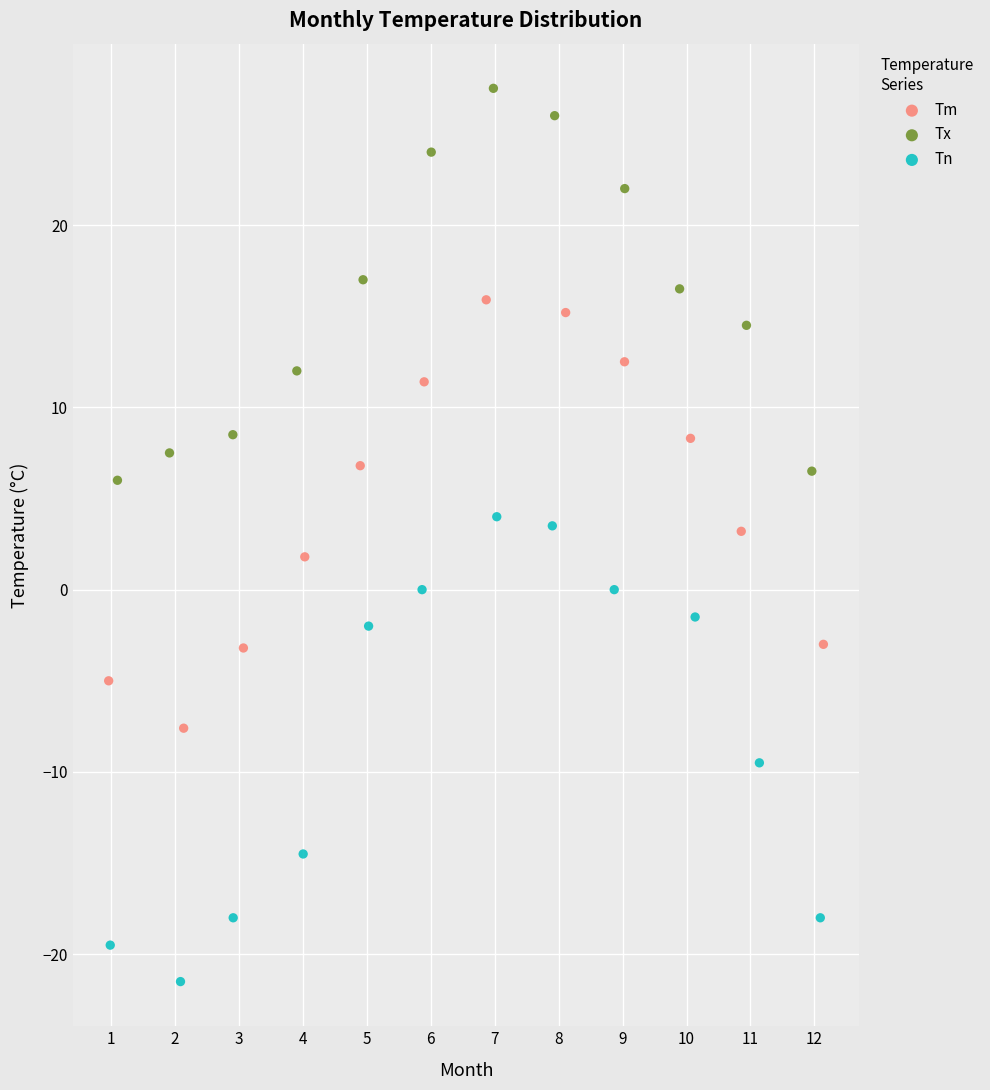

What are all the series names shown in the legend?

Tm, Tx, Tn